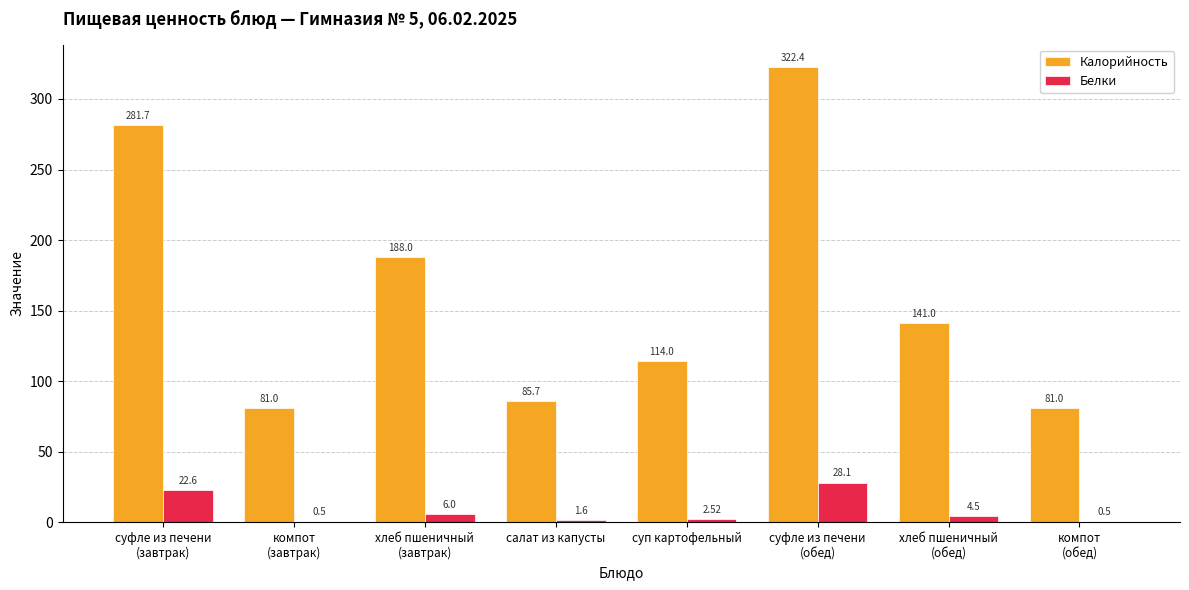

What is the sum of all Белки values?

66.3